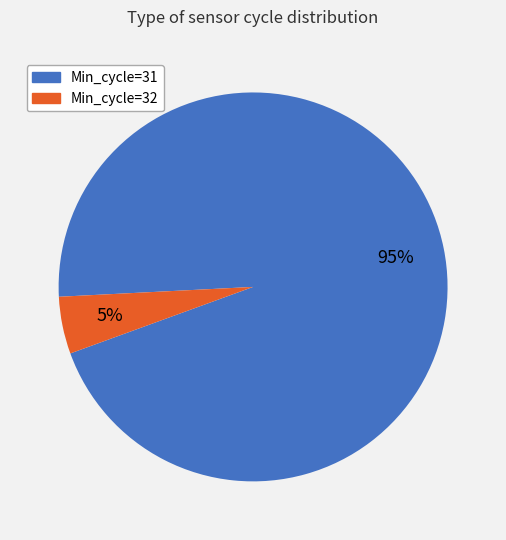

Is there any slice that represents more than half of the pie?

Yes